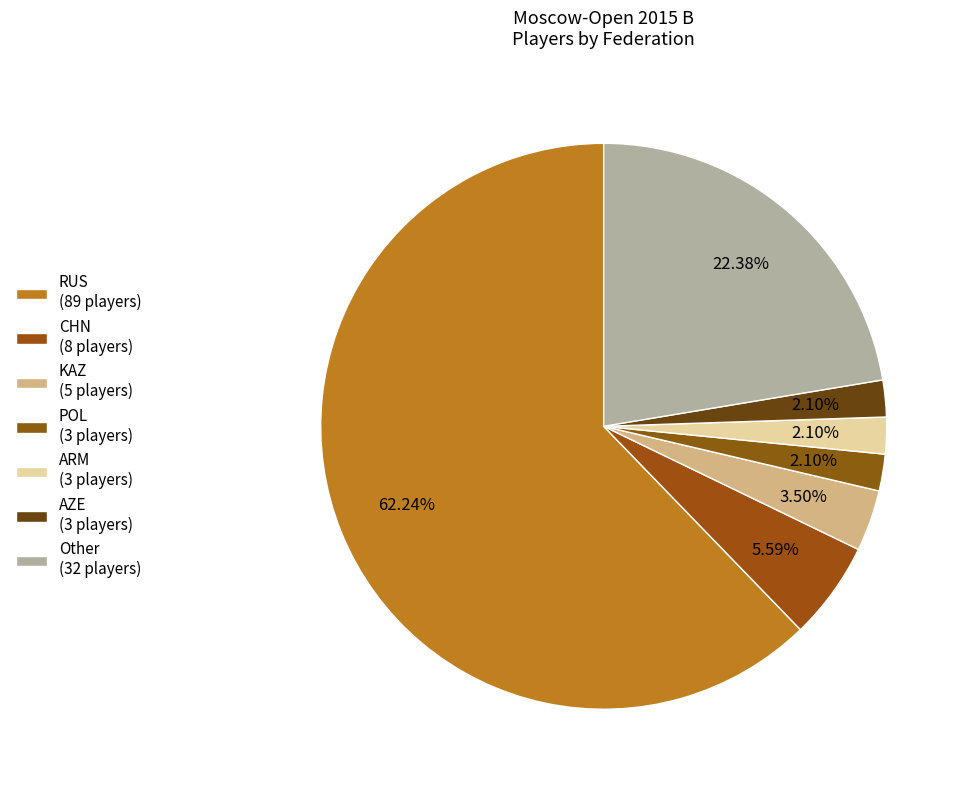

What percentage do POL and Other together represent?

24.5%